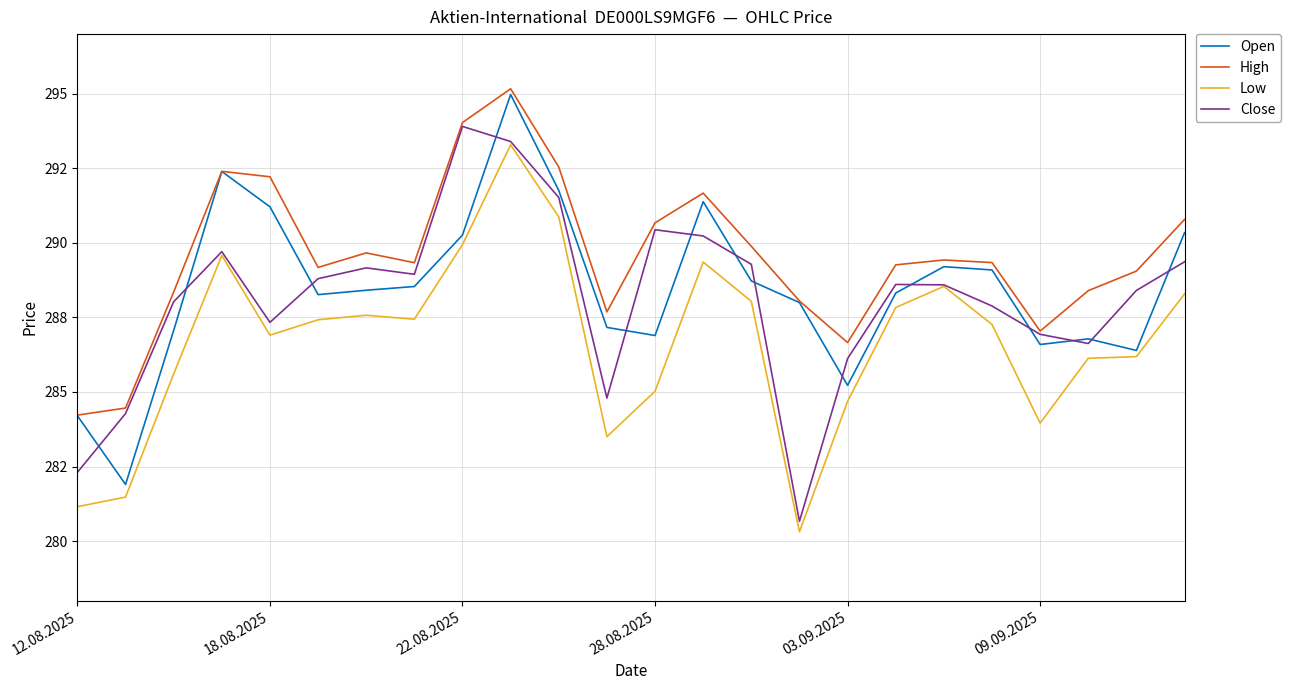

What are all the series names shown in the legend?

Open, High, Low, Close